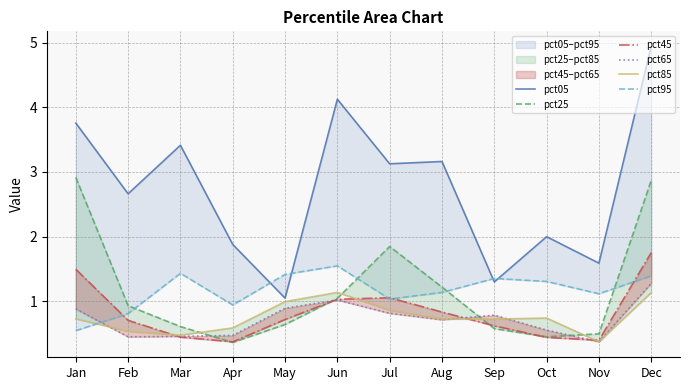

How many lines are shown in the chart?

6